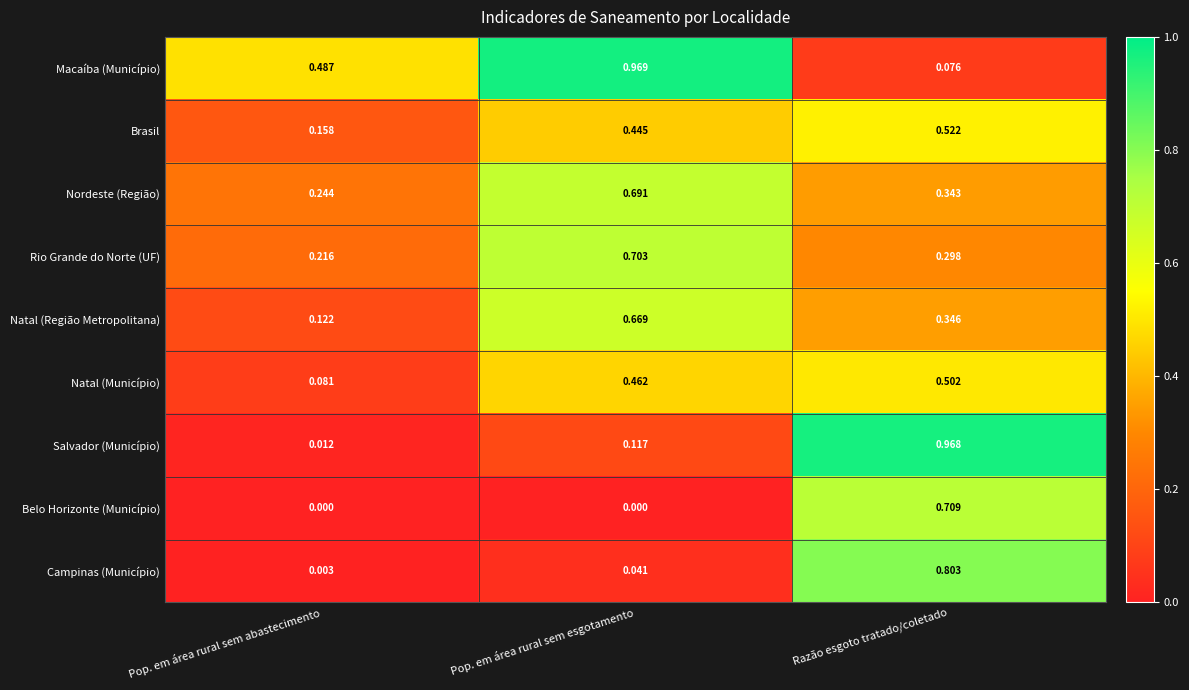

At which category is the sum across all series the highest?

Razão esgoto tratado/coletado